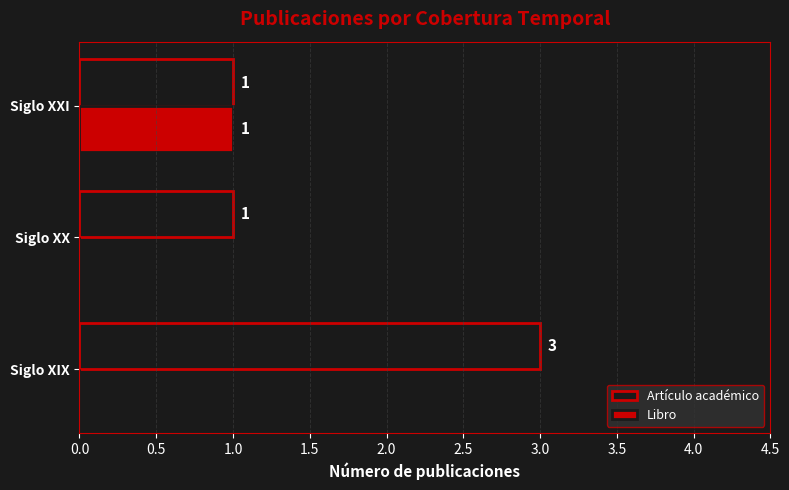

Is it true that Artículo académico equals 3 at Siglo XIX?

True